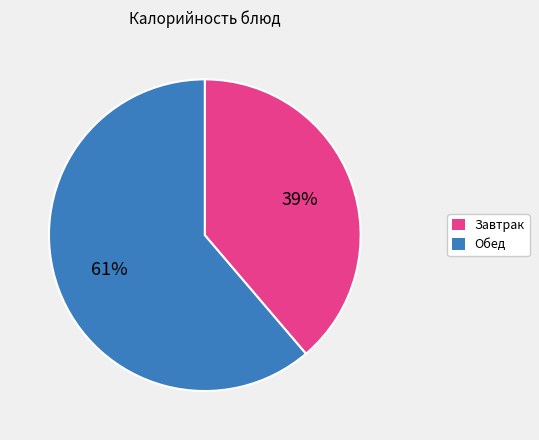

To the nearest percent, what is the difference between the largest and smallest slice percentages?

22%